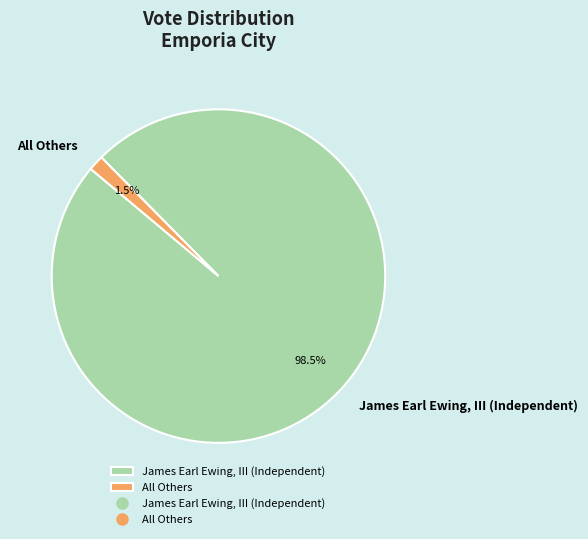

Which category has the biggest portion of the pie?

James Earl Ewing, III (Independent)